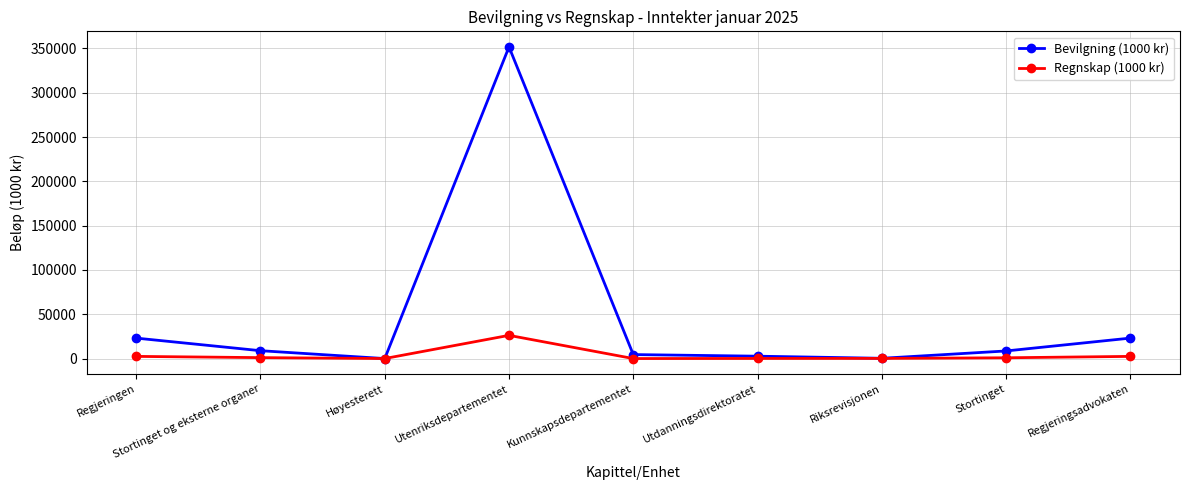

The Bevilgning (1000 kr) series shows 4500.0 at Kunnskapsdepartementet. True or false?

True